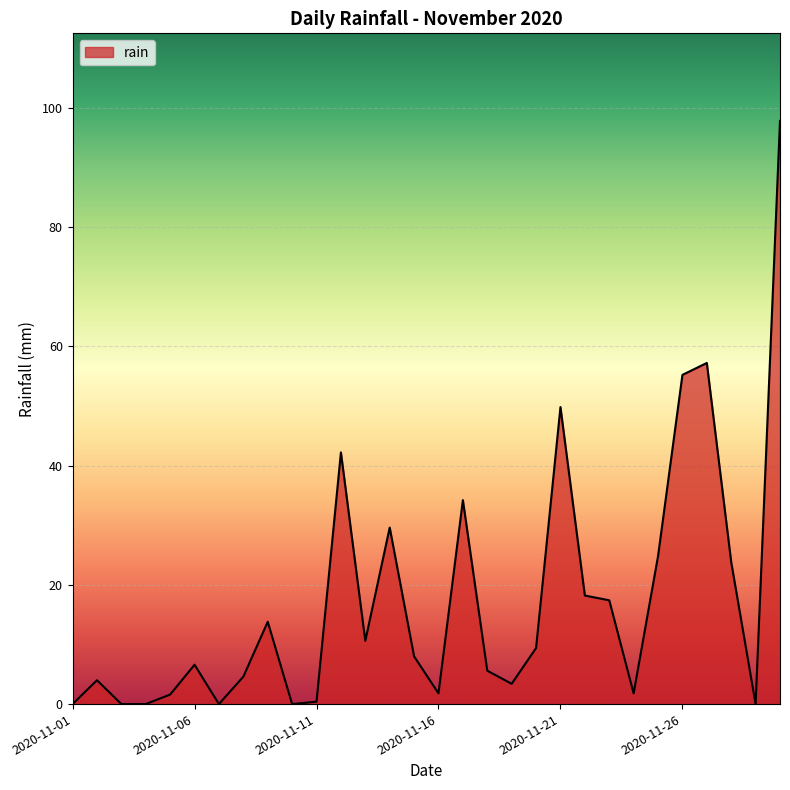

What is the difference between the maximum and minimum values?

97.8